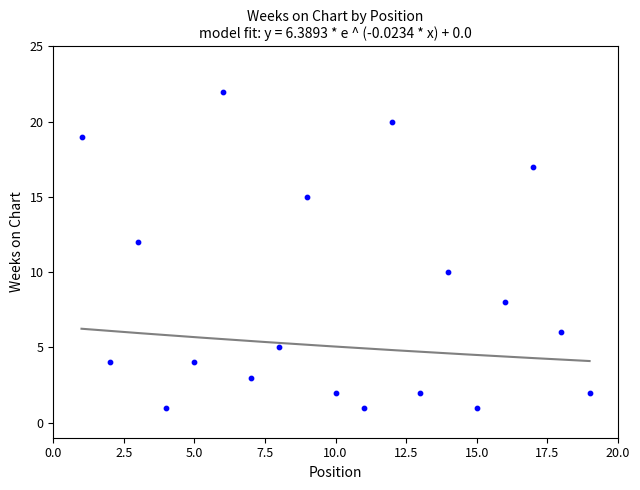

What is the range of Y values (max minus min)?

21